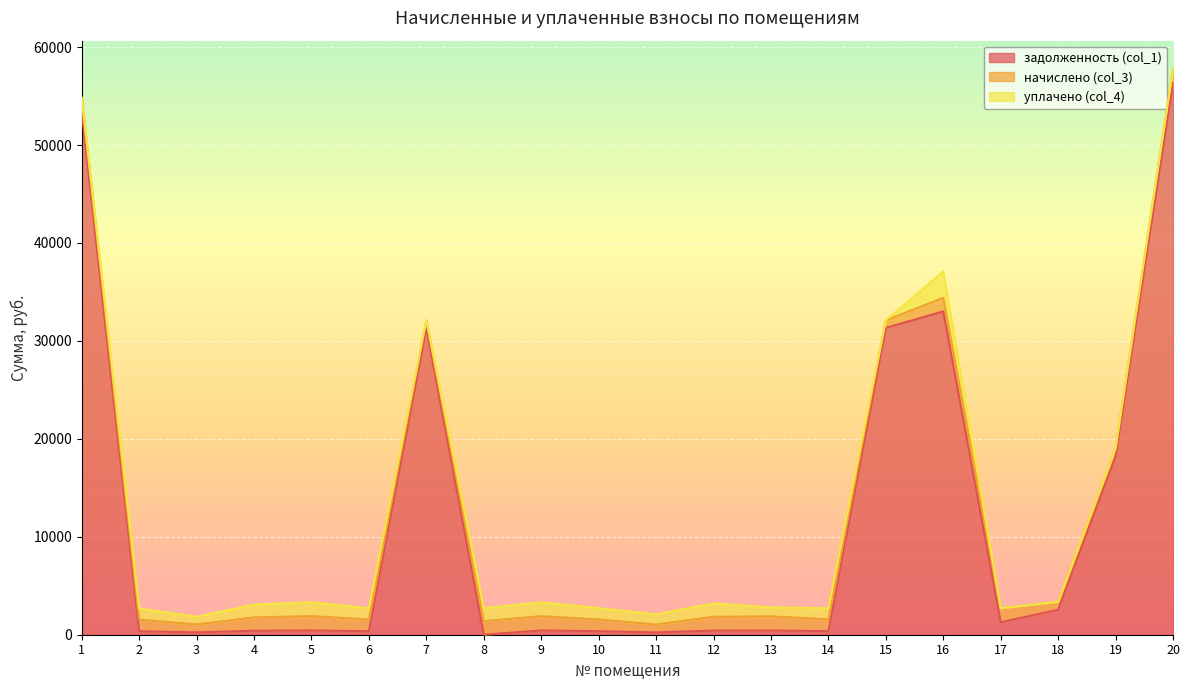

How many distinct data groups are displayed?

3